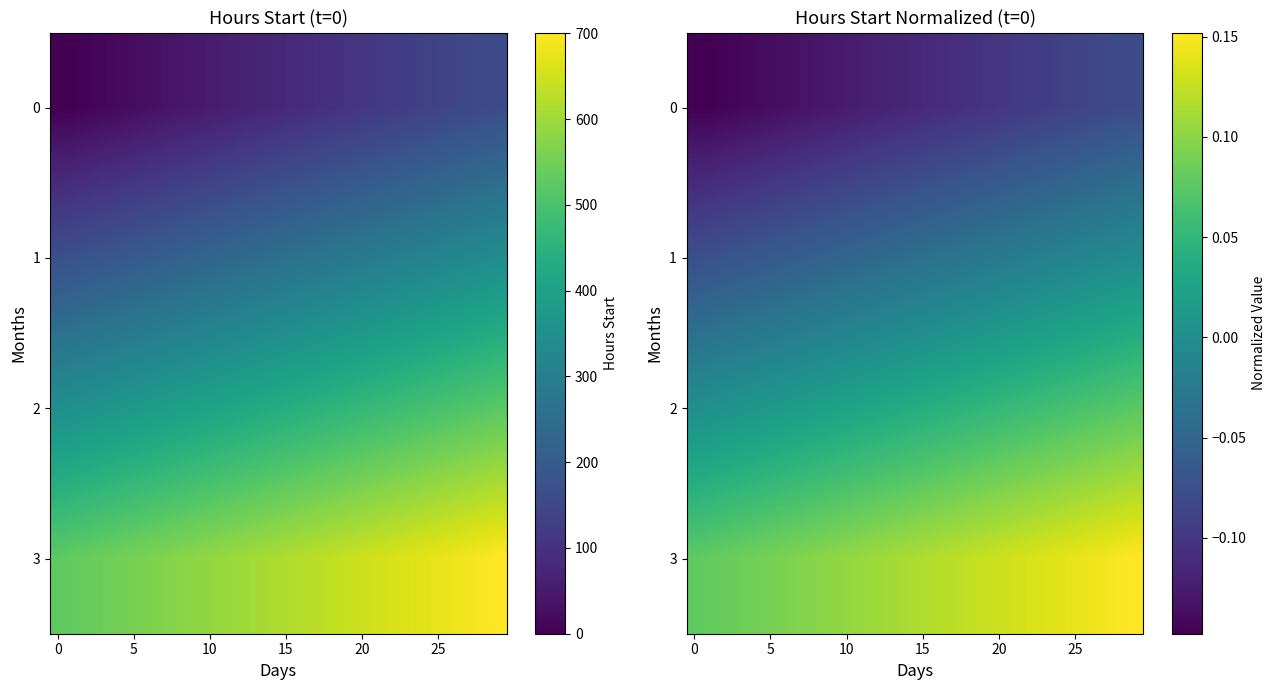

Is it true that 2 equals 0.1 at 25?

False